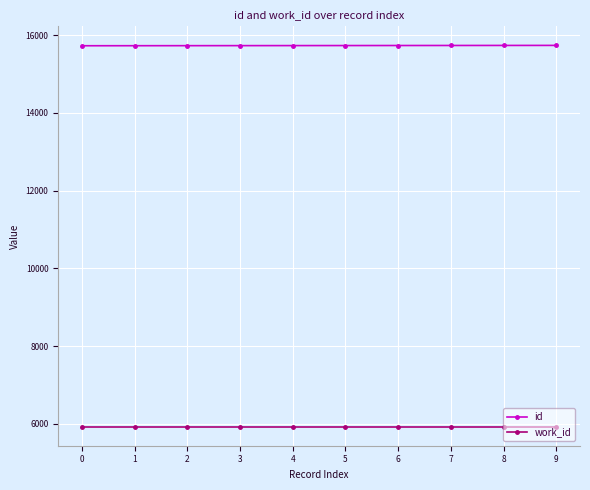

Rank the series at 5 from highest to lowest value.

id, work_id